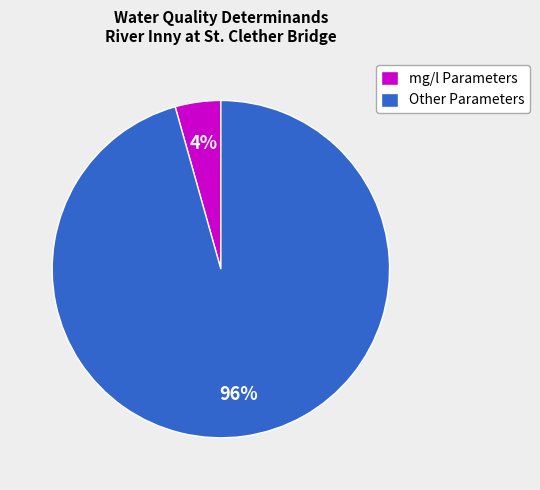

Rank the categories by value from lowest to highest.

mg/l Parameters, Other Parameters